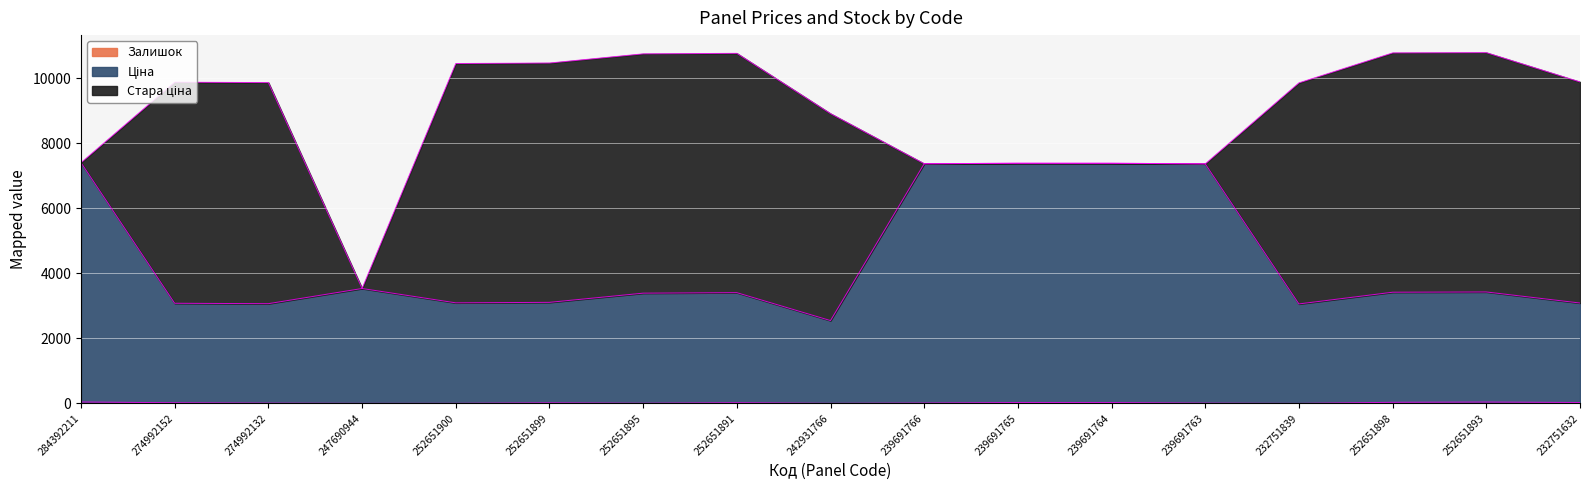

The value of Залишок at 242931766 is 1.0. True or false?

False